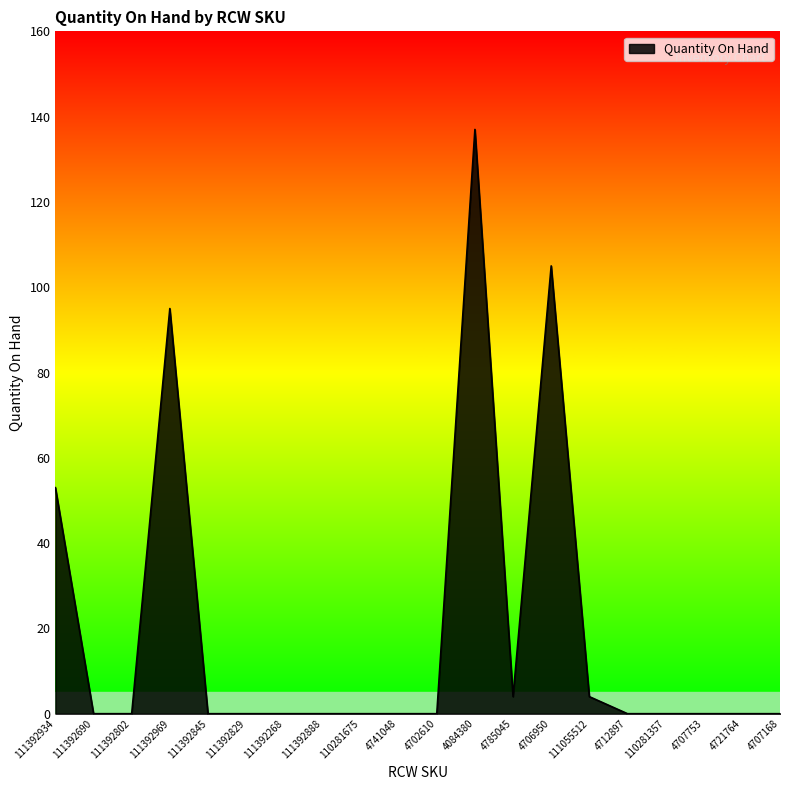

What is the sum of the values at 111392845 and 111392969?

95